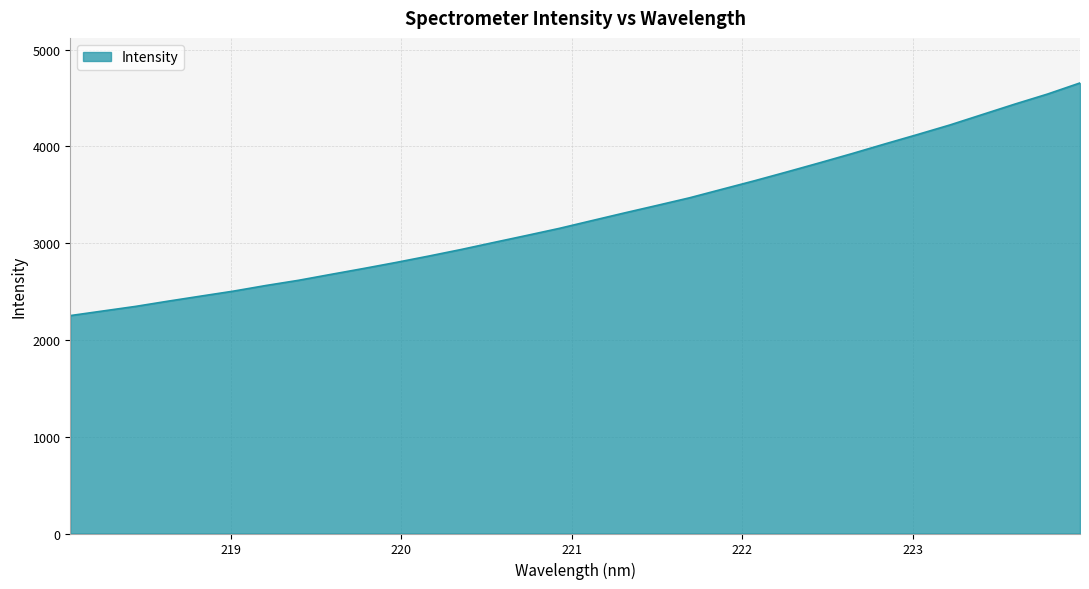

What is the maximum value shown in the chart?

4654.9